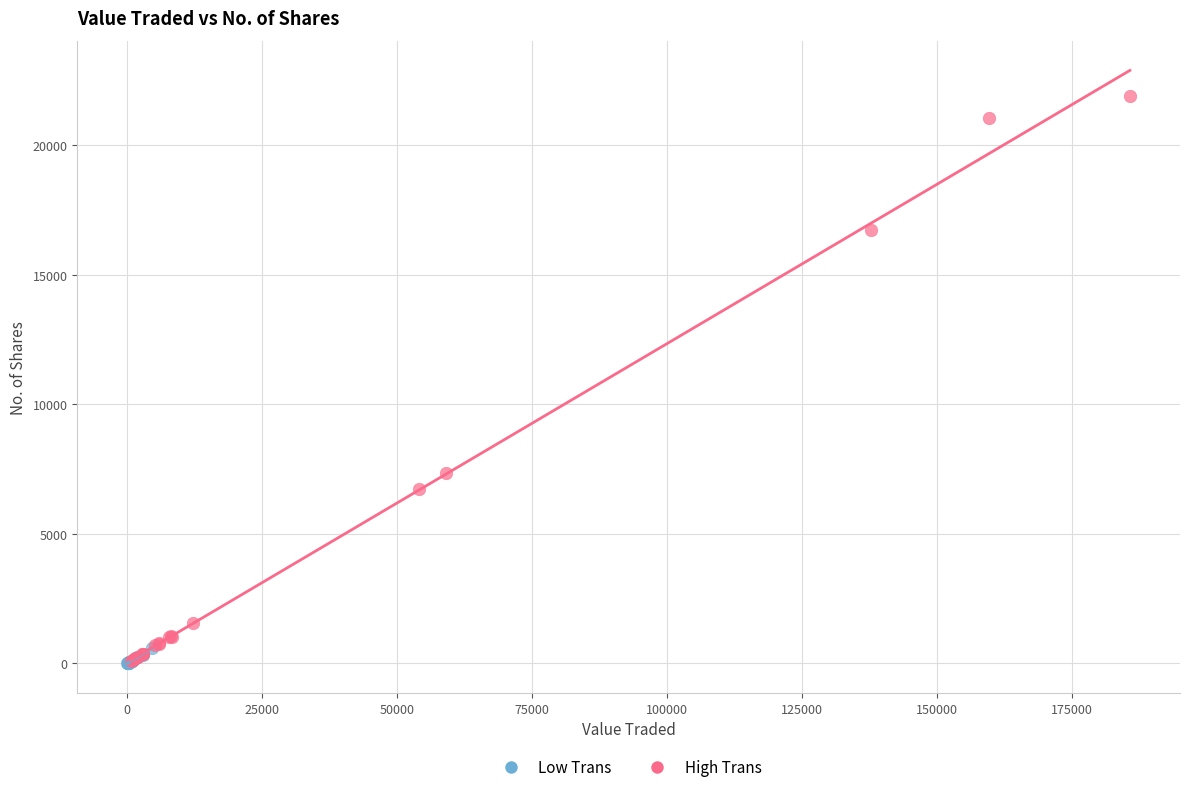

Which series has the widest spread of Y values?

High Trans